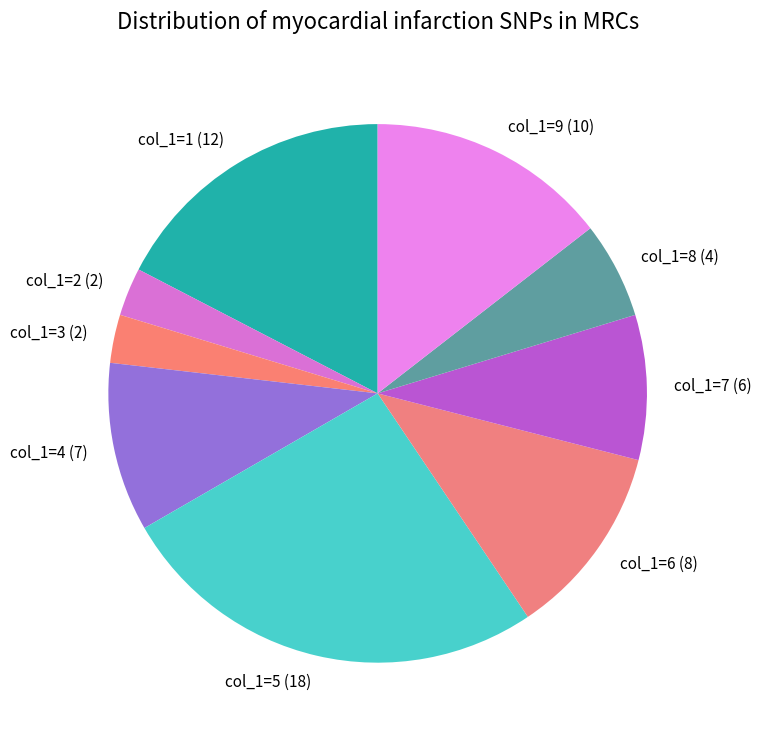

Is there a majority slice in this chart?

No